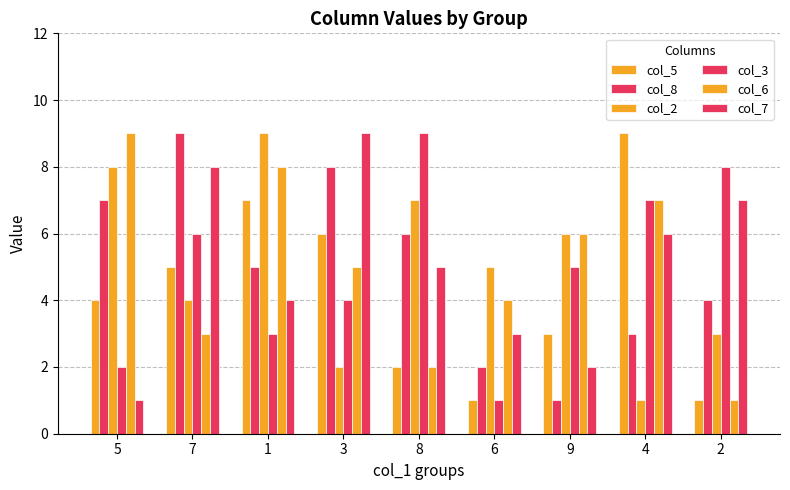

How many bars are there in each group?

6